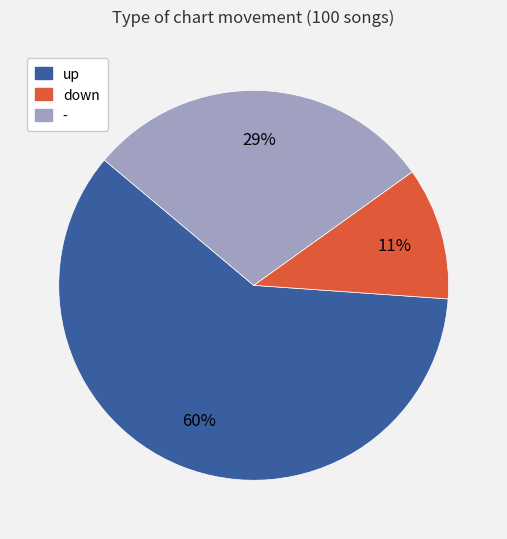

Is it true that down is 23% of the pie?

False